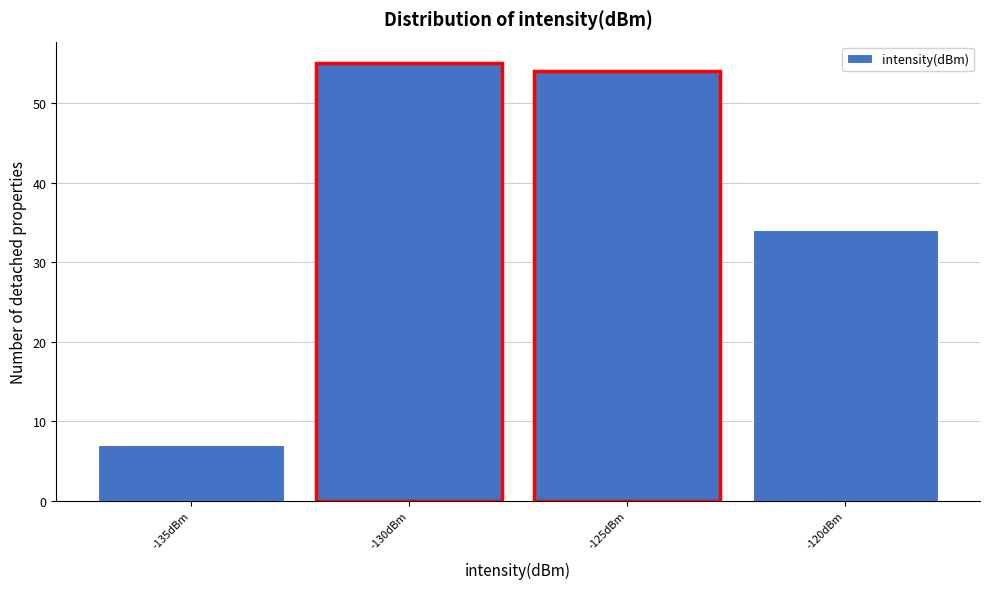

Reading left to right, extract all data points from this chart.

7	55	54	34